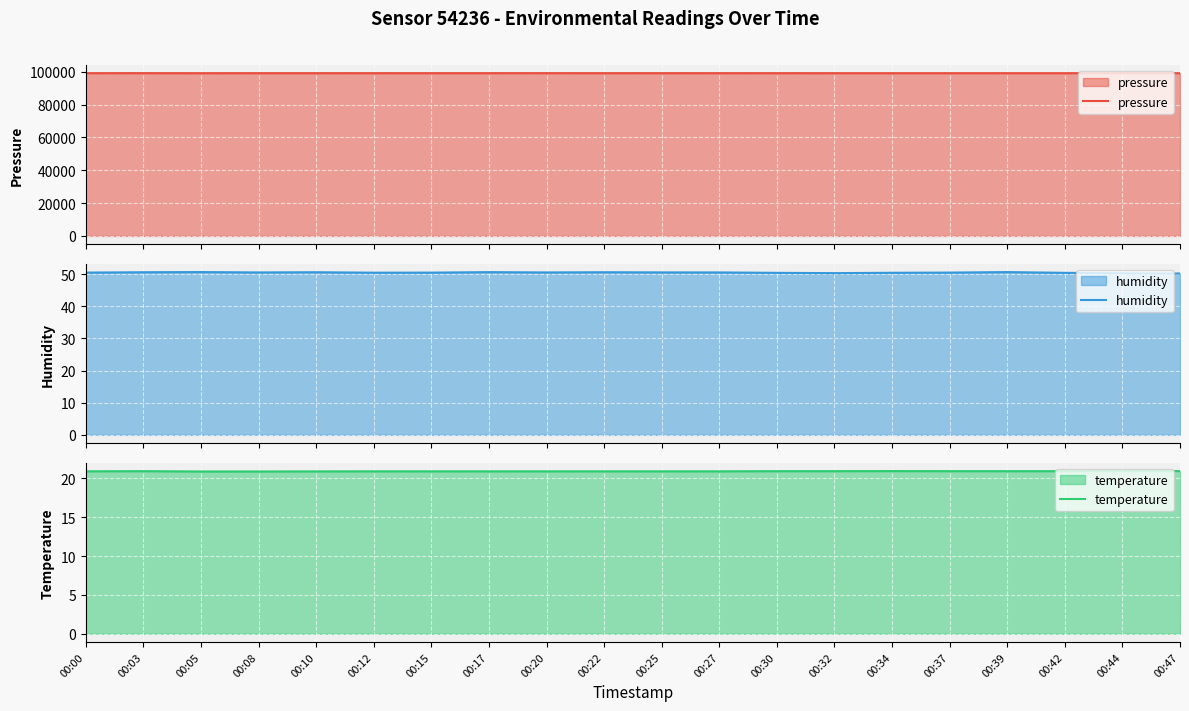

True or false: temperature and humidity cross at least once.

False